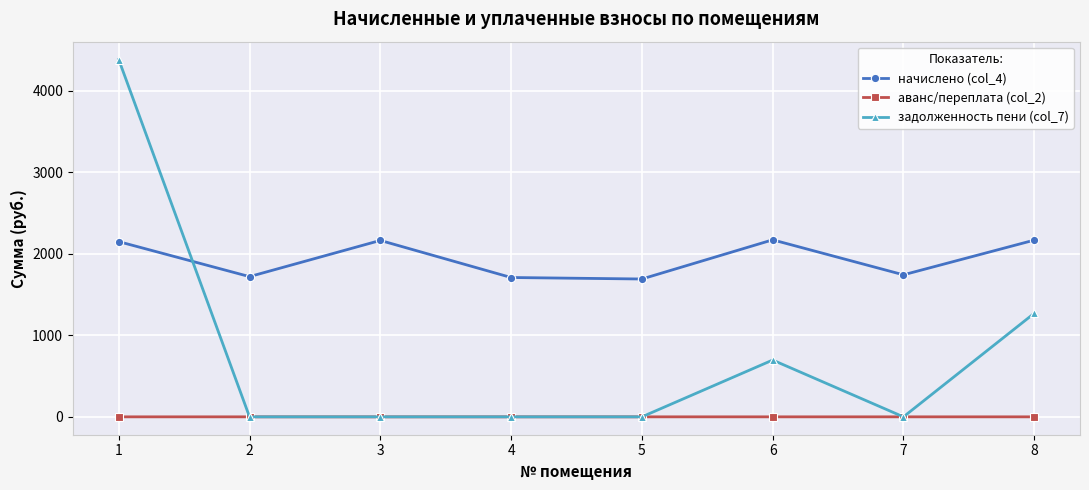

Which series changed the most between 1 and 5?

задолженность пени (col_7)